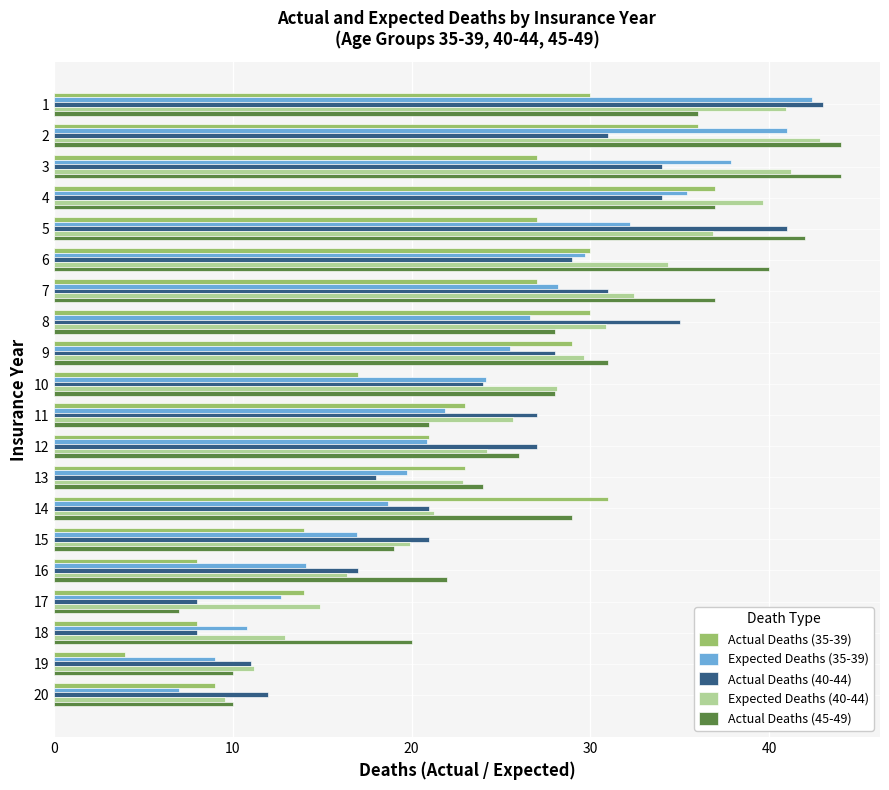

What is the highest value of the Expected Deaths (40-44) series?

42.9